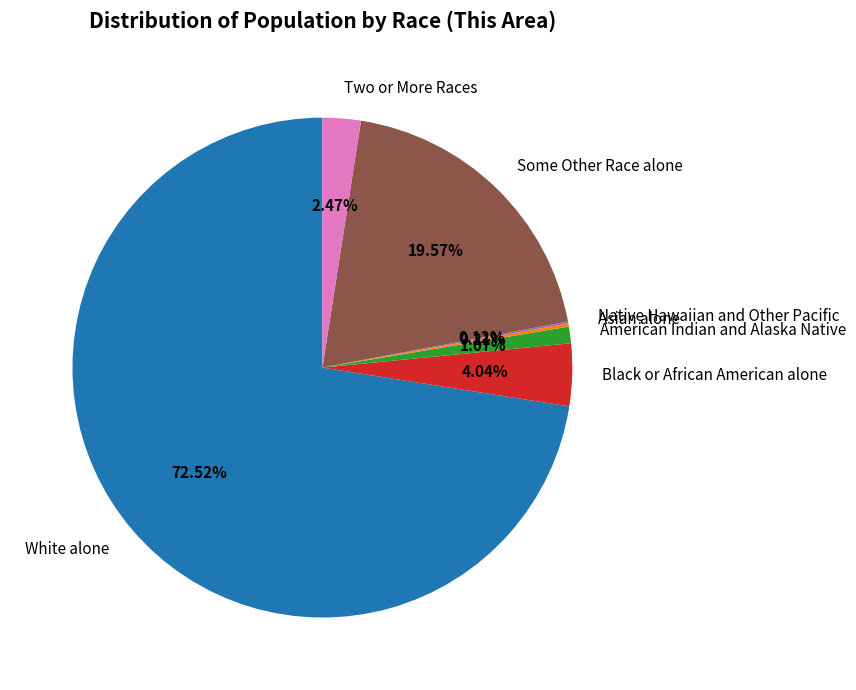

Between Some Other Race alone and Two or More Races, which is larger?

Some Other Race alone